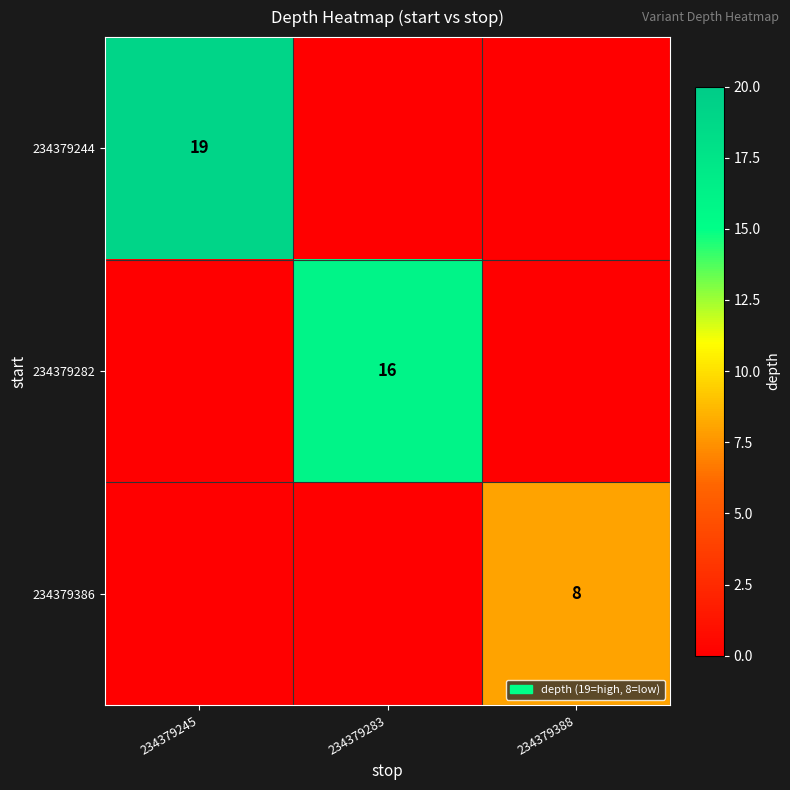

Which label corresponds to the smallest value in the chart?

234379283